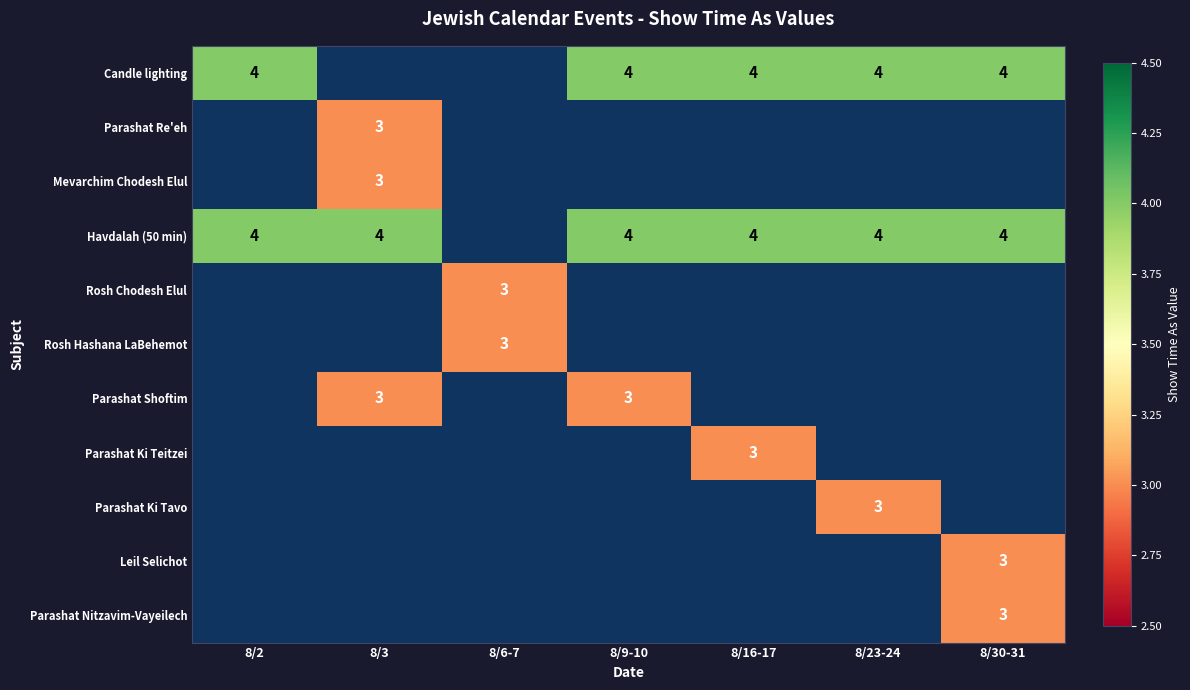

True or false: Parashat Re'eh has a value of 1 at 8/3.

False